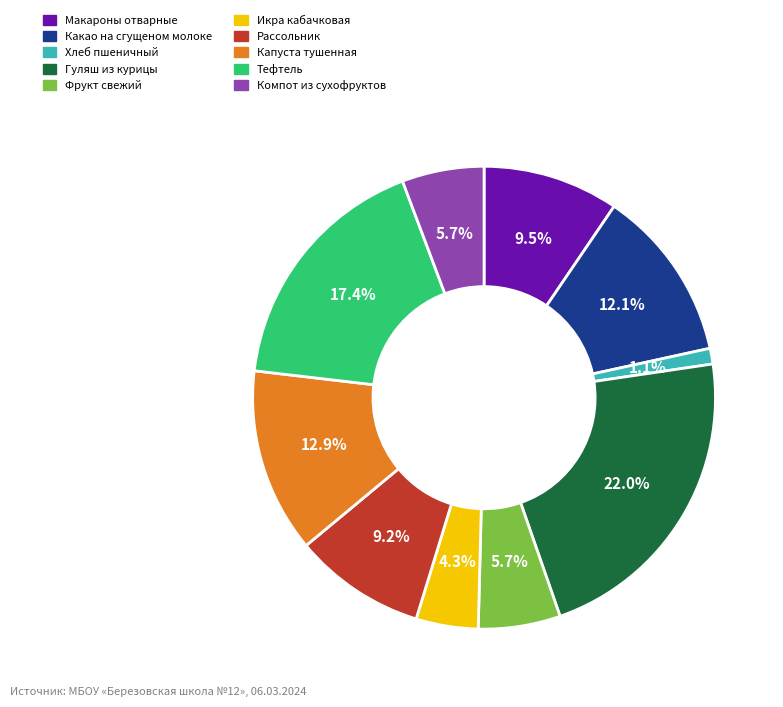

True or false: Макароны отварные accounts for 17% of the total.

False